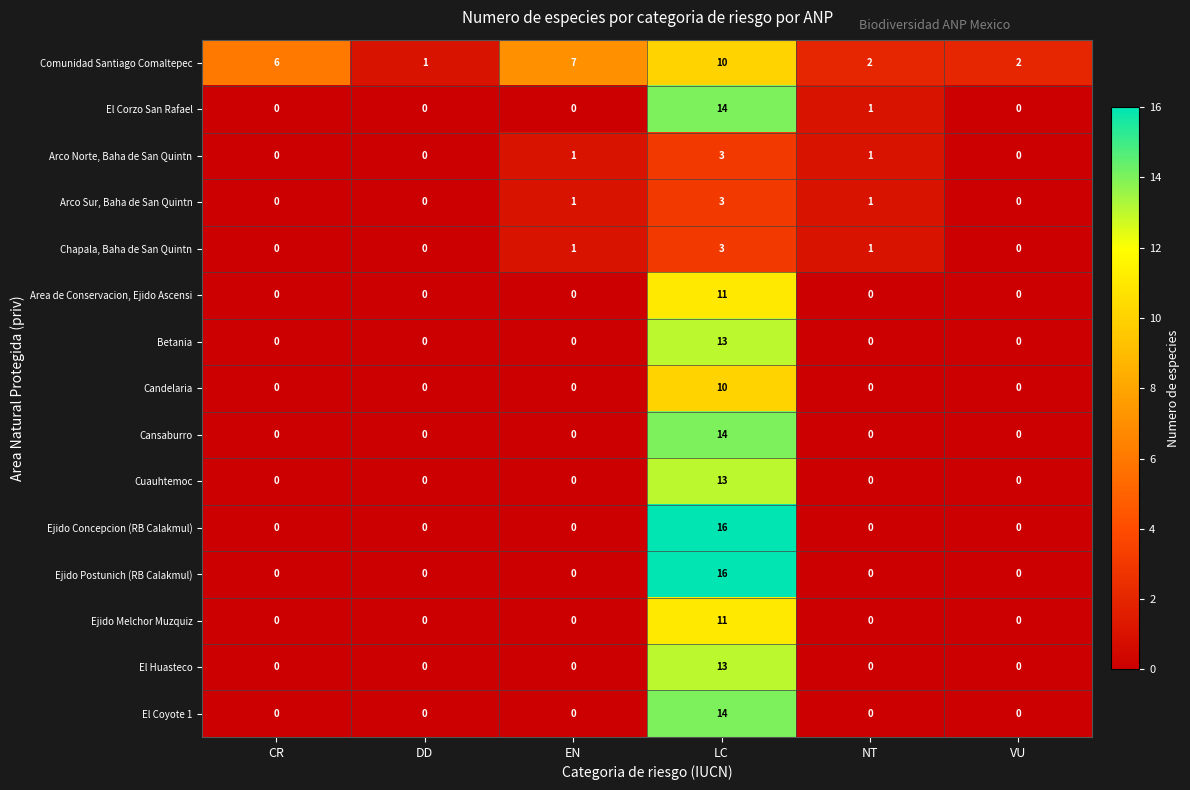

Between DD and EN, which series saw the biggest shift?

Comunidad Santiago Comaltepec